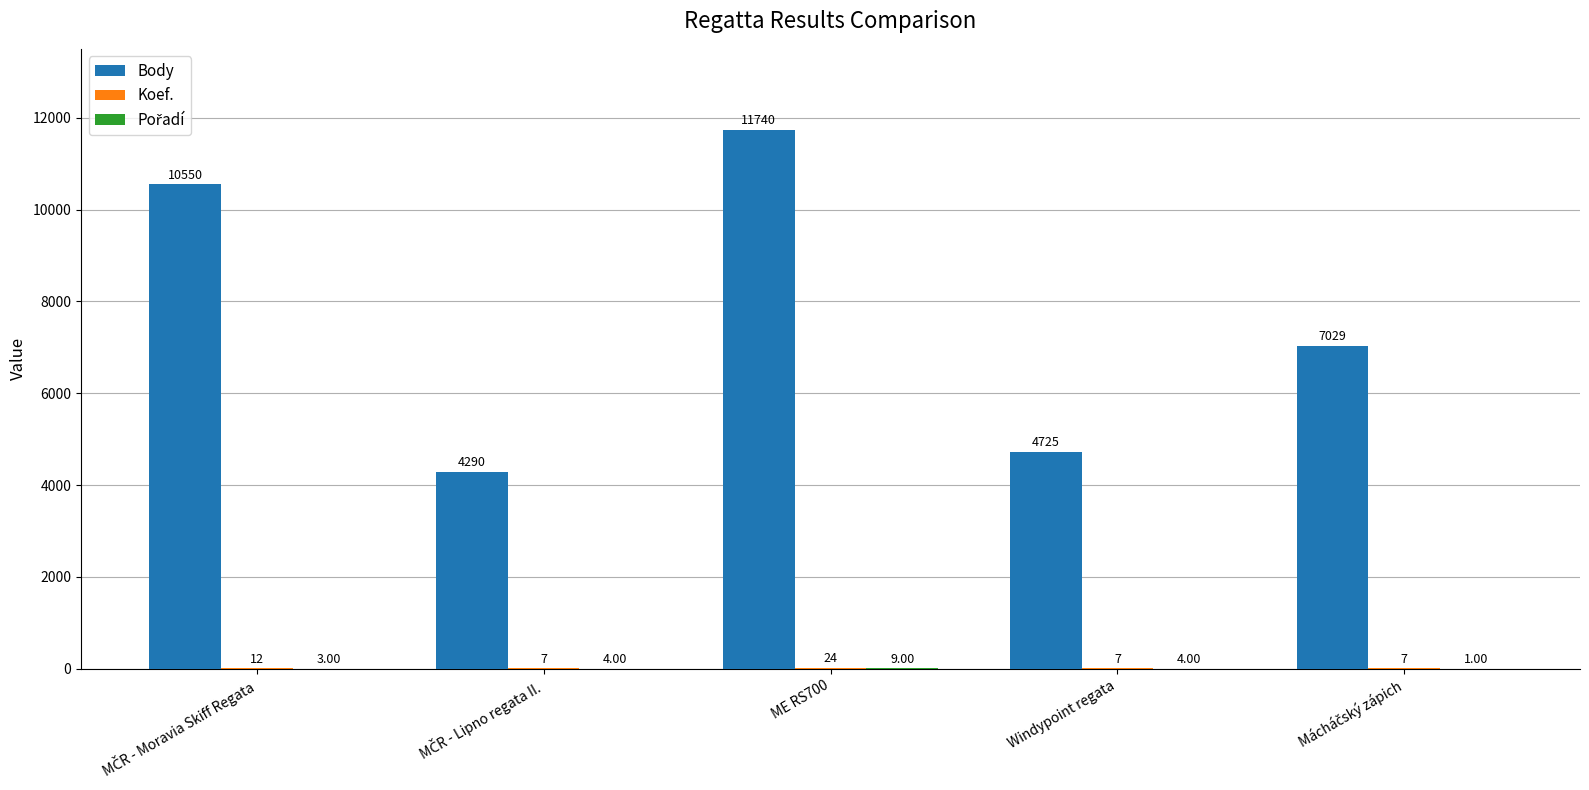

Which series has the largest total across all categories?

Body